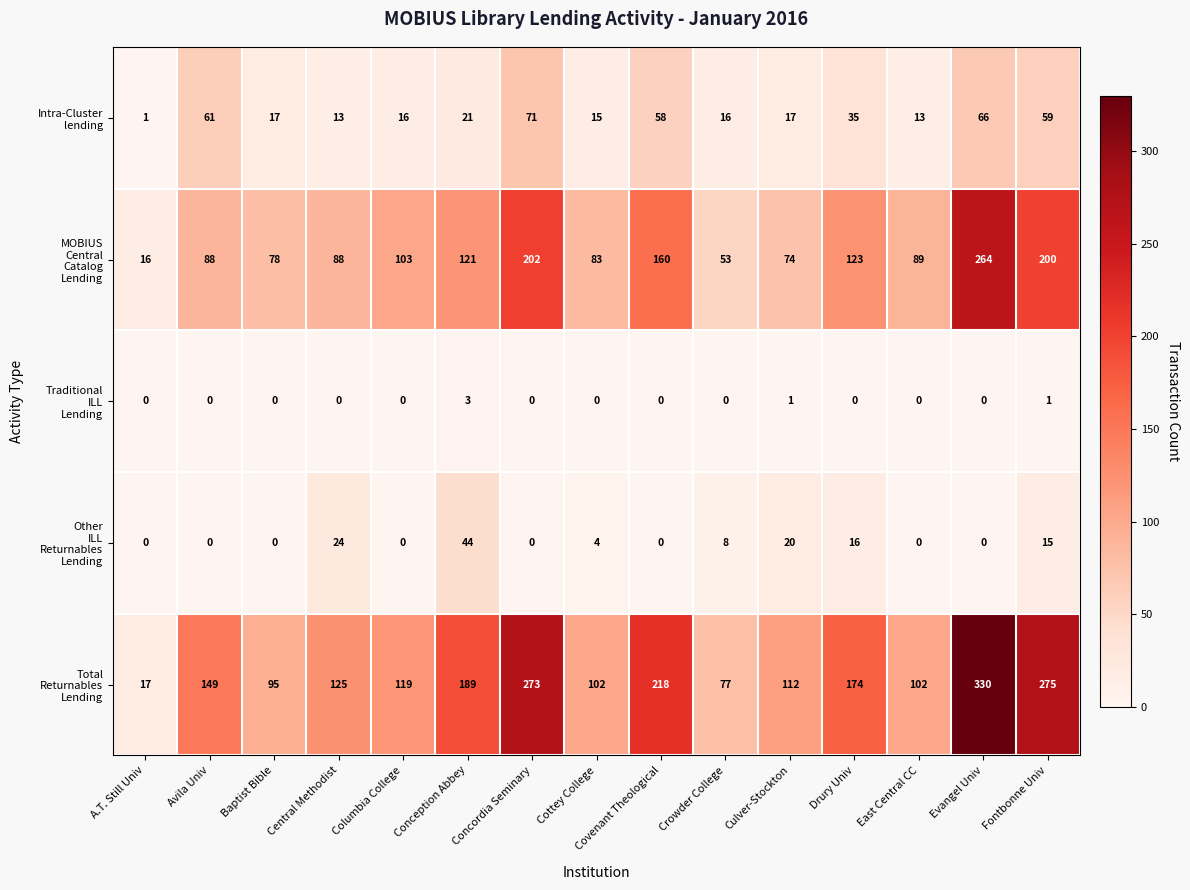

What is the spread (max minus min) of values at Central Methodist?

125